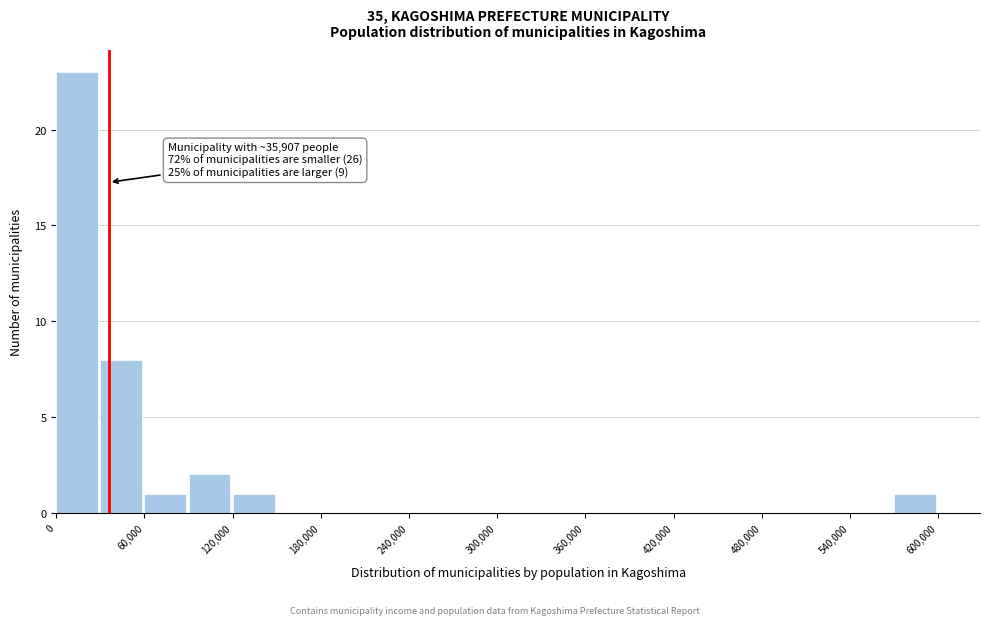

Read against the x-axis, roughly where is the centre of the tallest bar?

10000